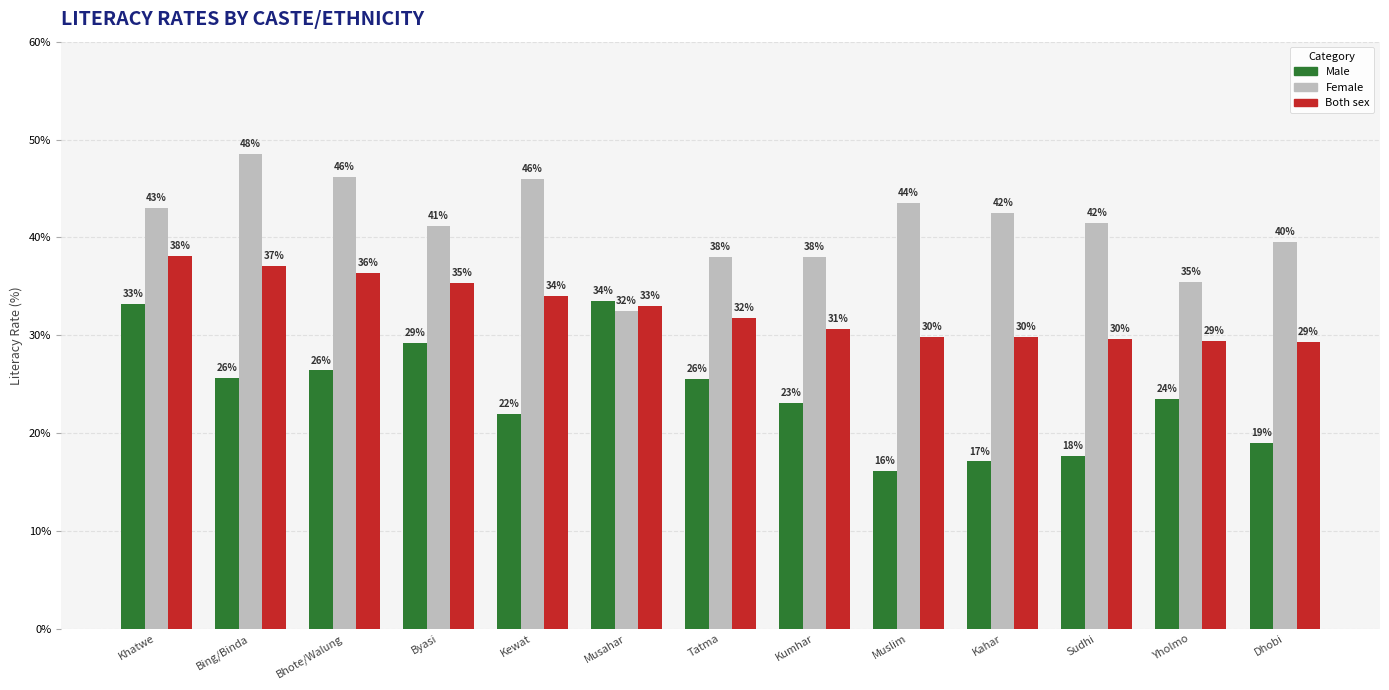

At which label does Female reach its minimum?

Musahar